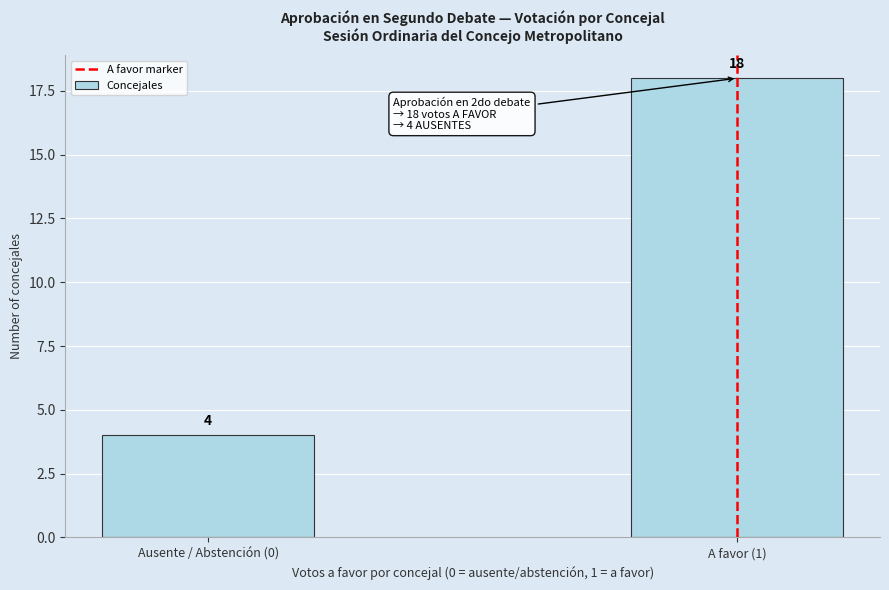

Reading right to left, what are all the values shown in this chart?

A favor (1)=18	Ausente / Abstención (0)=4